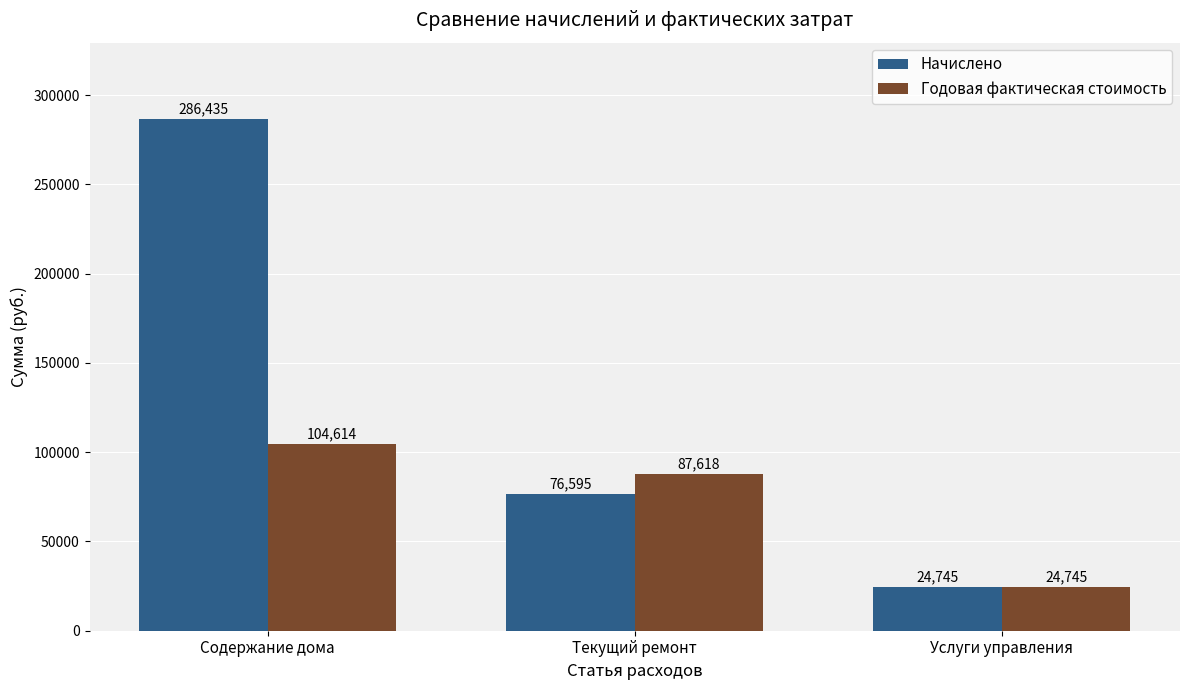

How many bars are there in each group?

2